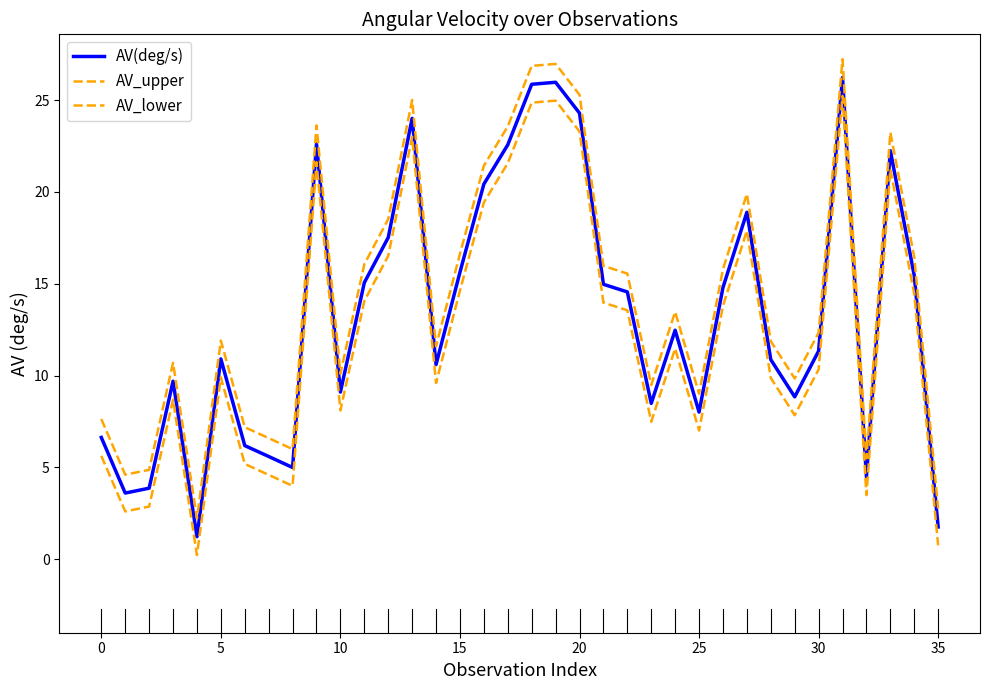

Does the chart have visible grid lines?

No